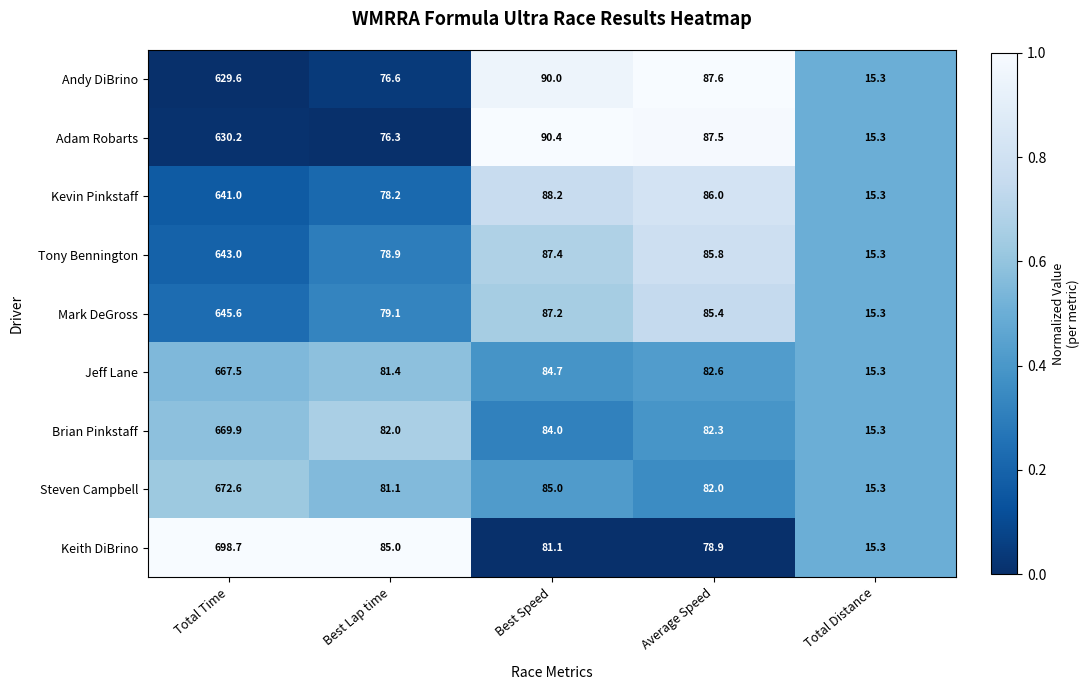

What is the difference between the Jeff Lane values at Best Lap time and Average Speed?

1.2